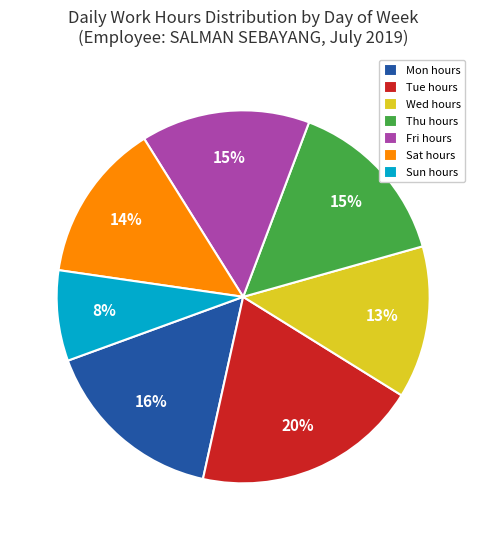

What percentage is the Sat hours slice, to the nearest percent?

14%